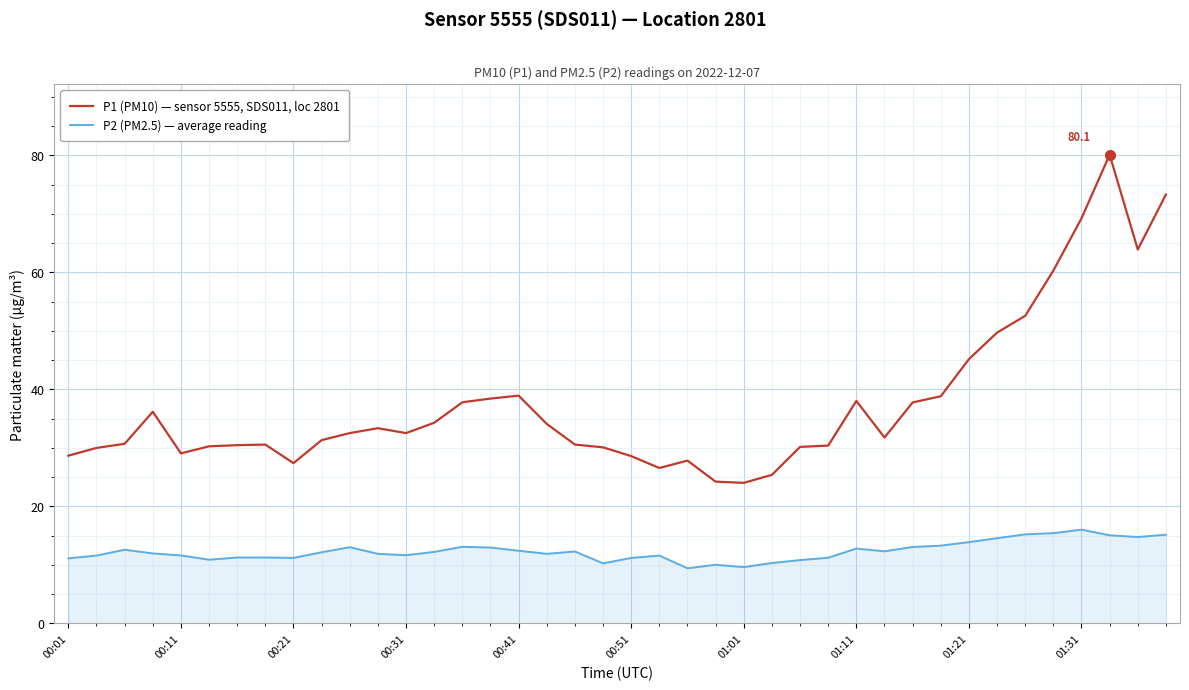

List the series in order of their peak value, highest first.

P1 (PM10) — sensor 5555, SDS011, loc 2801, P2 (PM2.5) — average reading